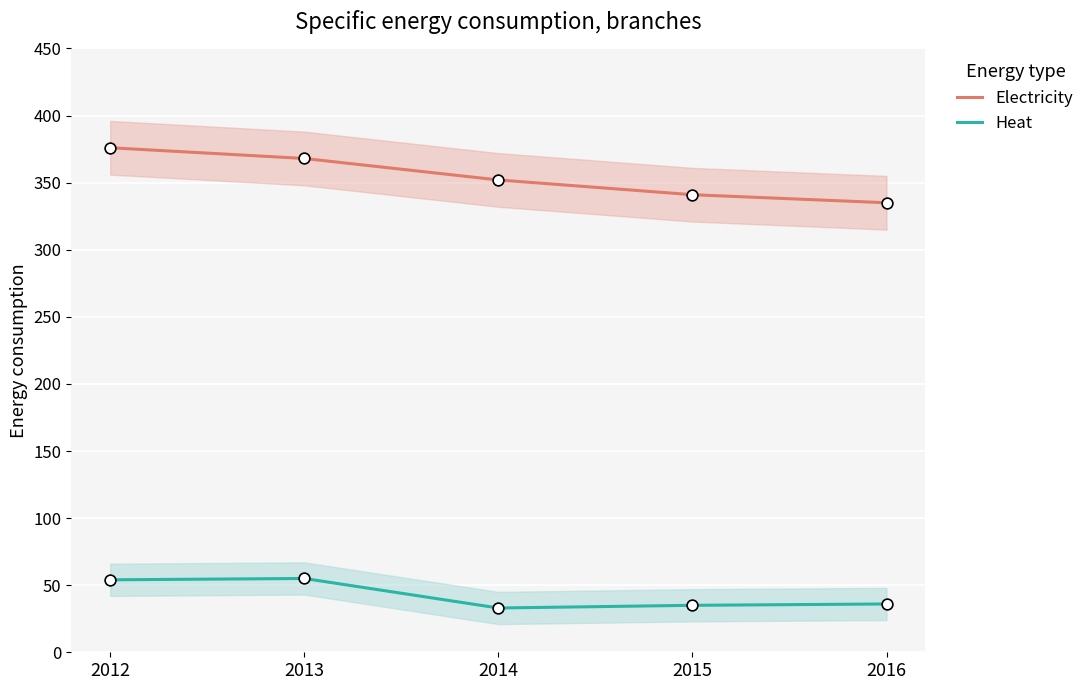

Is the value of Heat at 2016 greater than the value of Electricity at 2016?

No